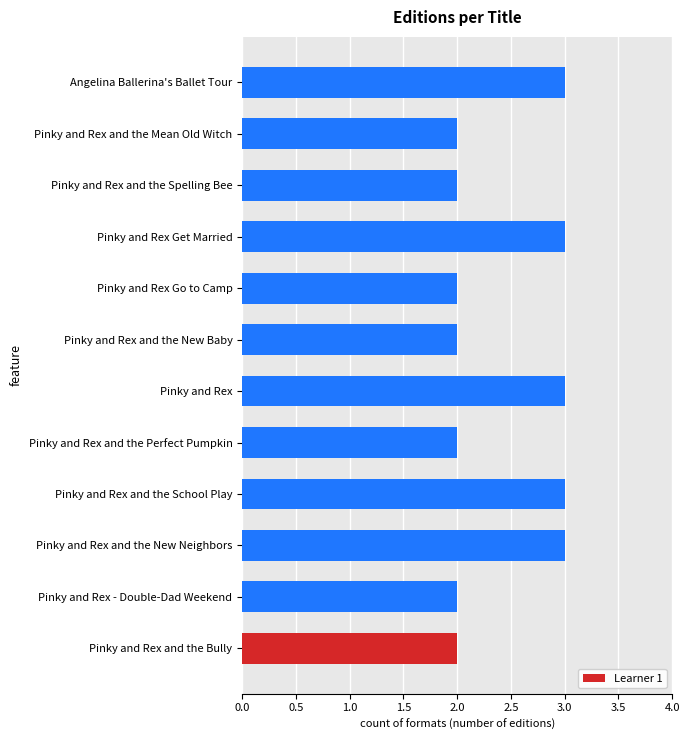

Reading bottom to top, list all the values displayed in this chart.

2	2	3	3	2	3	2	2	3	2	2	3